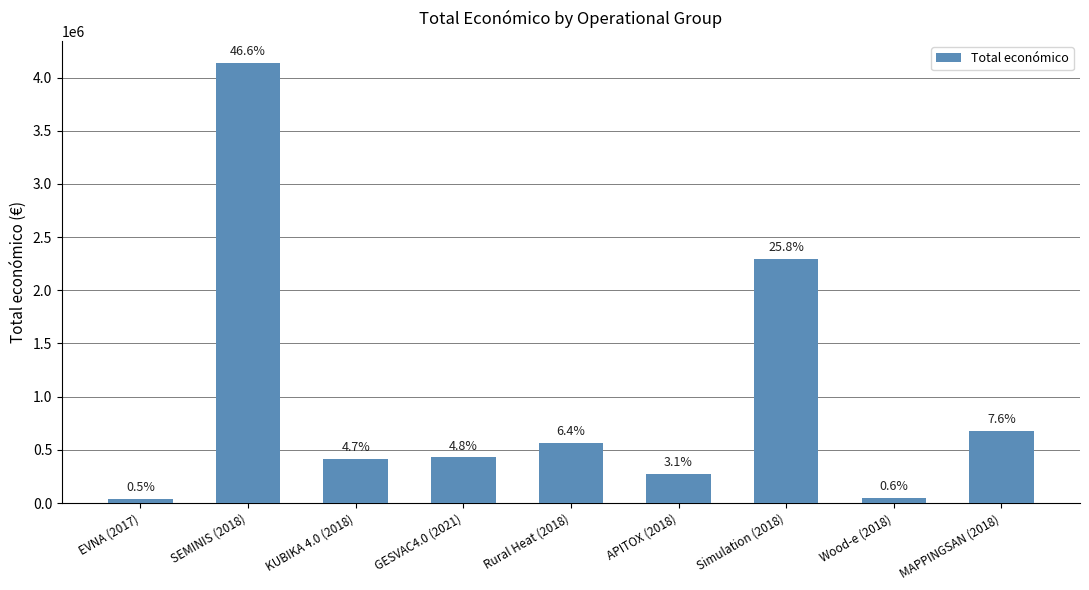

Reading left to right, extract all data points from this chart.

EVNA (2017)=42072	SEMINIS (2018)=4139393	KUBIKA 4.0 (2018)=414788	GESVAC4.0 (2021)=430411	Rural Heat (2018)=565835	APITOX (2018)=271552	Simulation (2018)=2296067	Wood-e (2018)=49750	MAPPINGSAN (2018)=677425